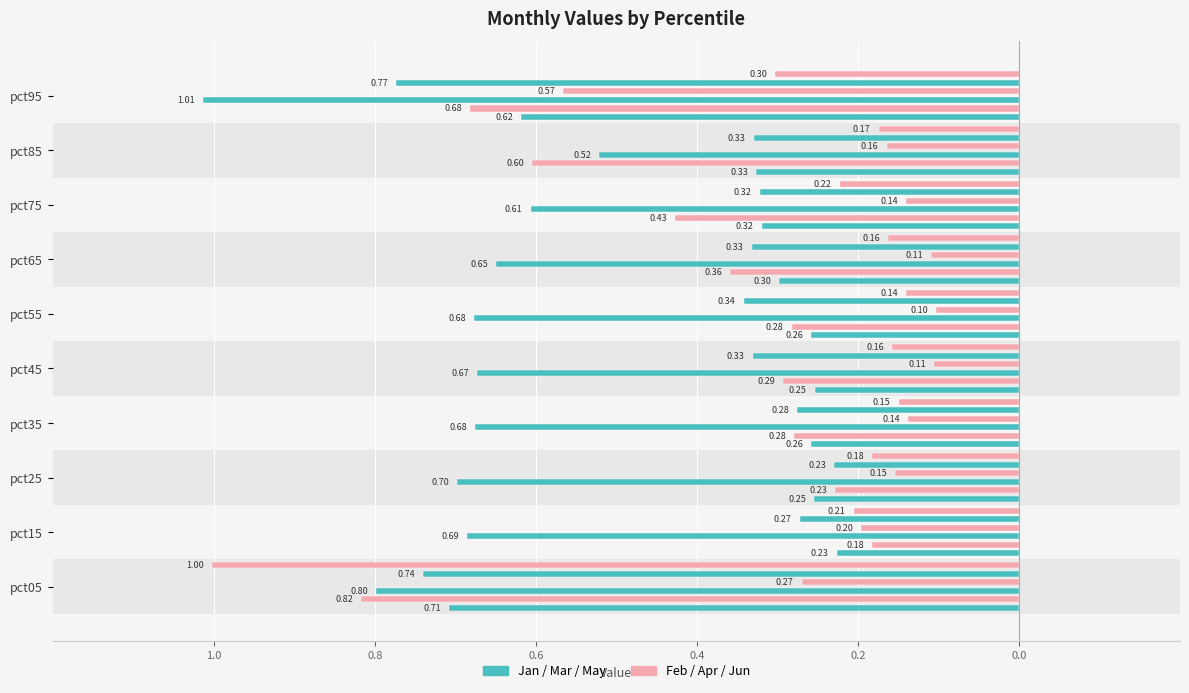

Is the value of Apr at pct15 greater than the value of Jun at pct65?

No